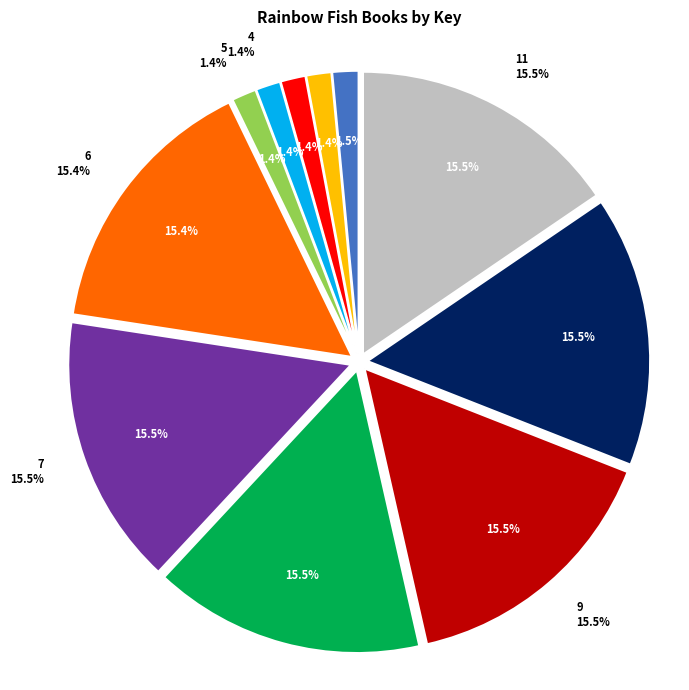

True or false: 8 accounts for 15% of the total.

True